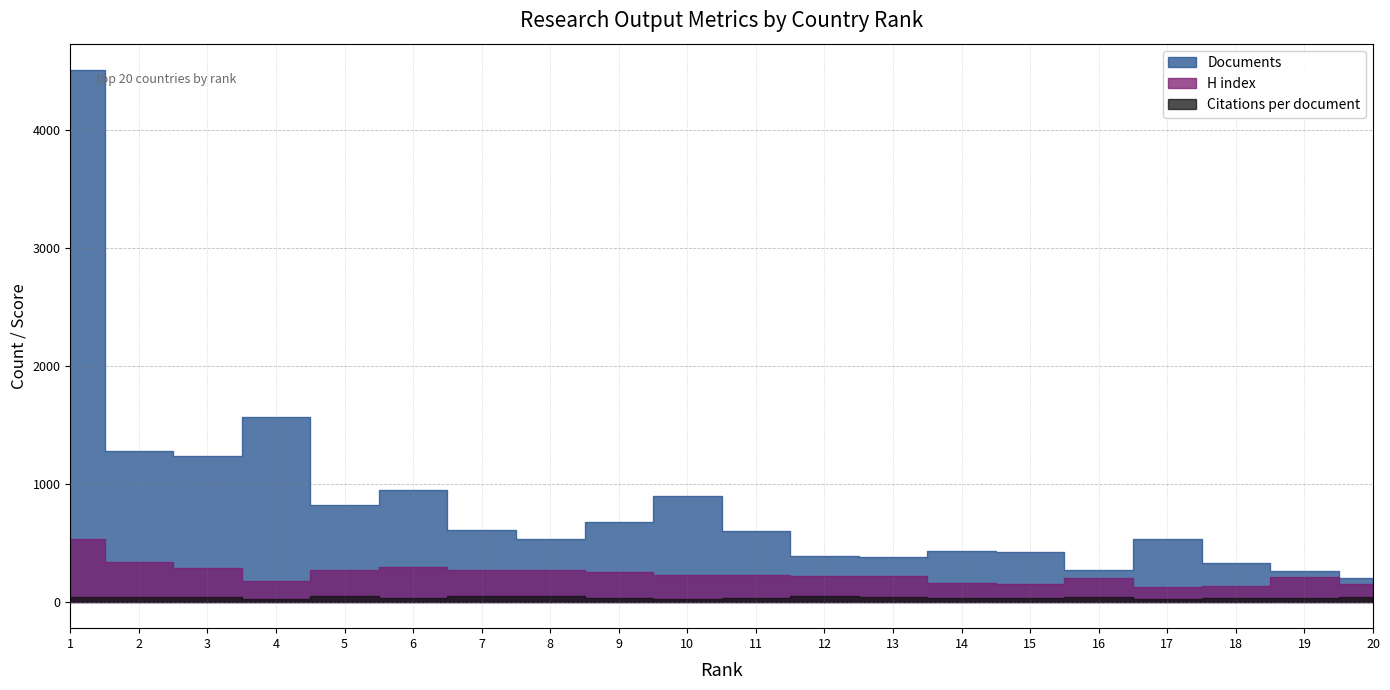

At 17, list the series in order from smallest to largest.

Citations per document, H index, Documents